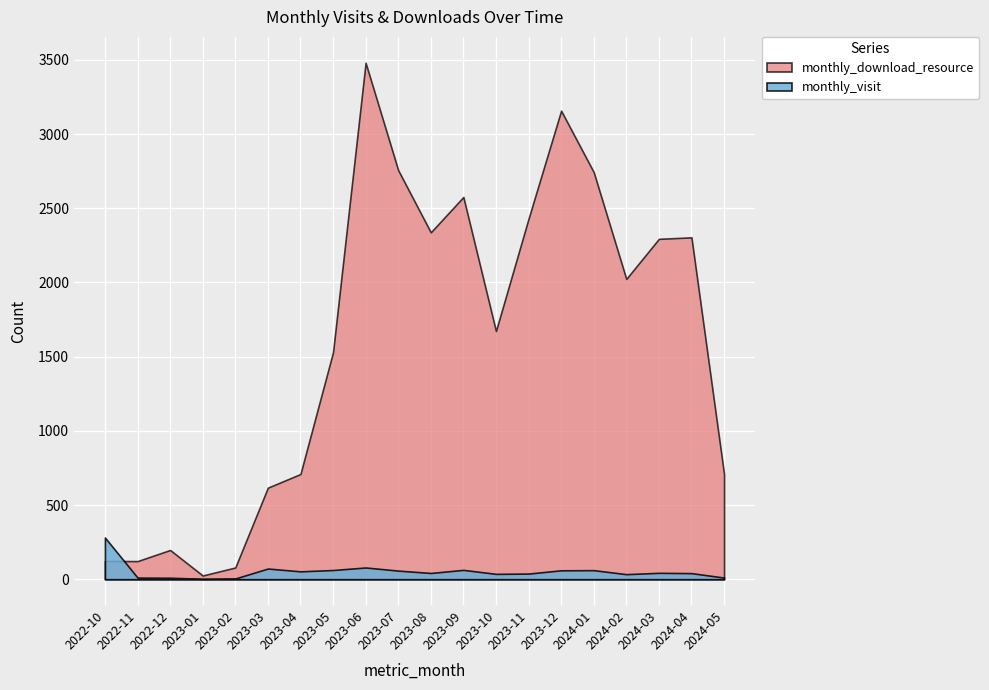

At 2023-03, list the series in order from largest to smallest.

monthly_download_resource, monthly_visit